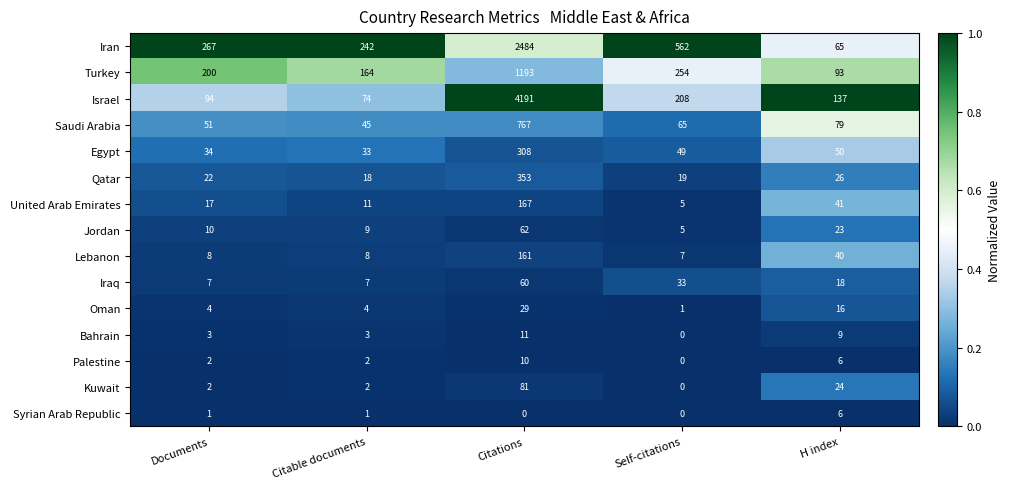

Which series has the widest spread of values?

Israel